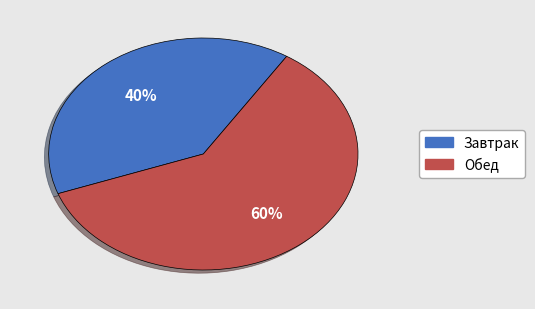

Approximately how many times larger is the value at Завтрак compared to Обед?

0.7